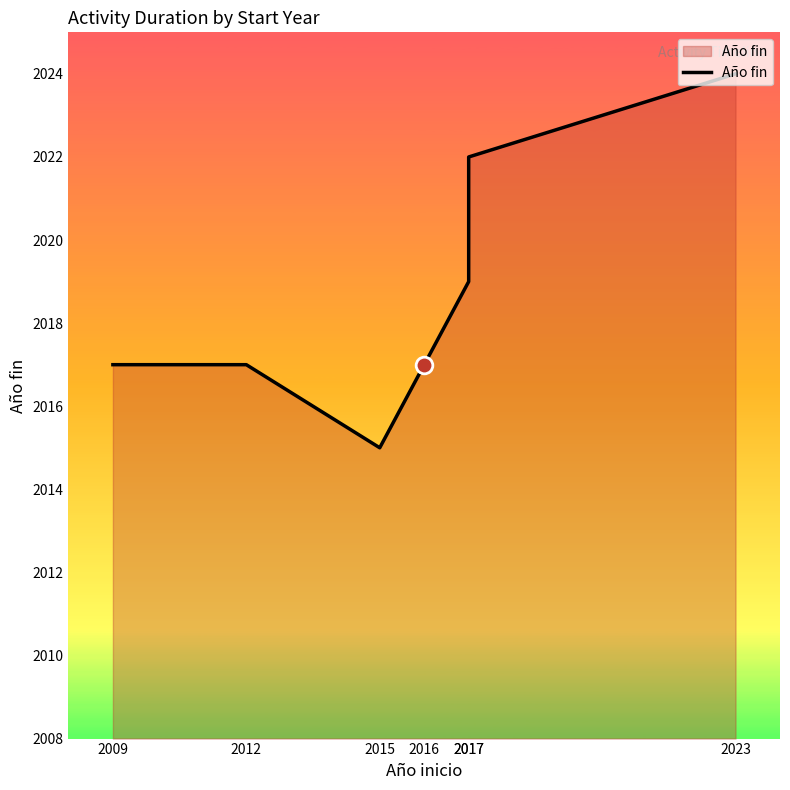

Does the chart have visible grid lines?

No